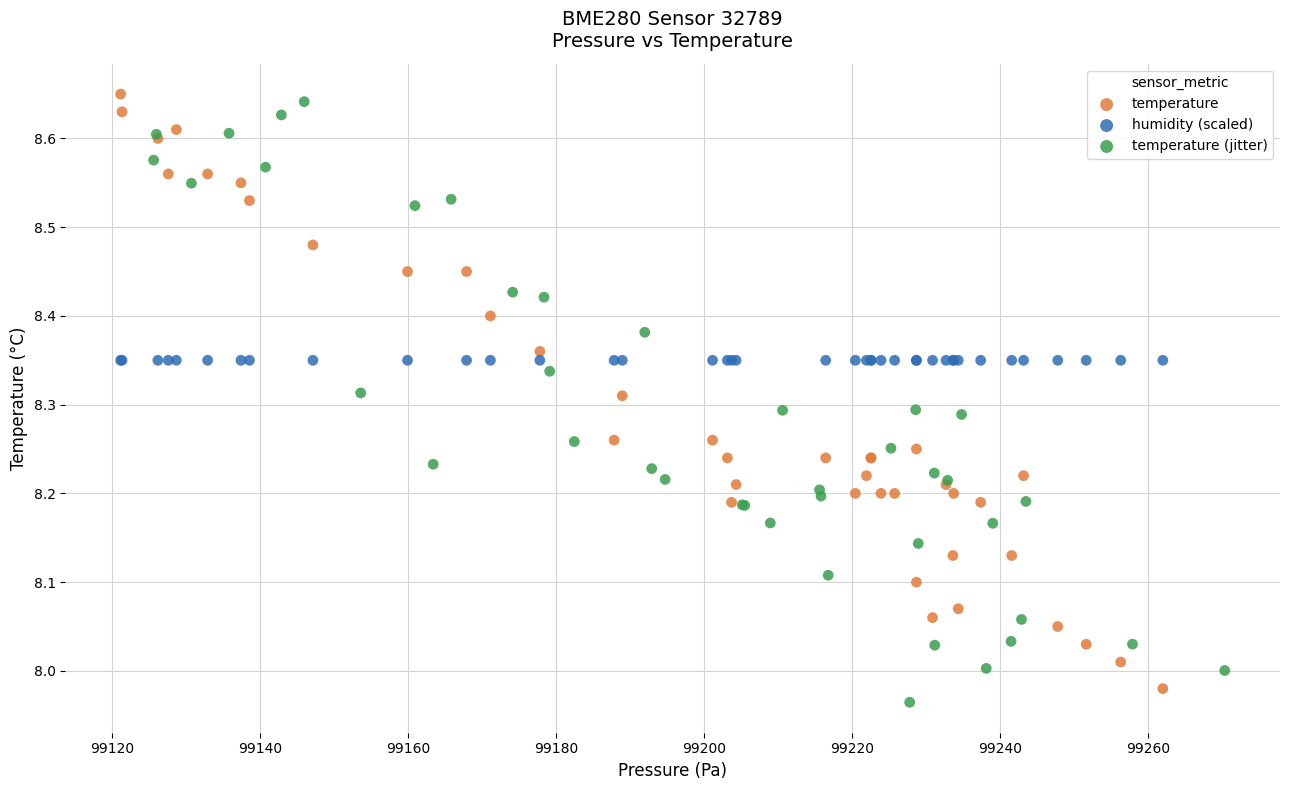

Which series reaches the minimum Y coordinate?

temperature (jitter)